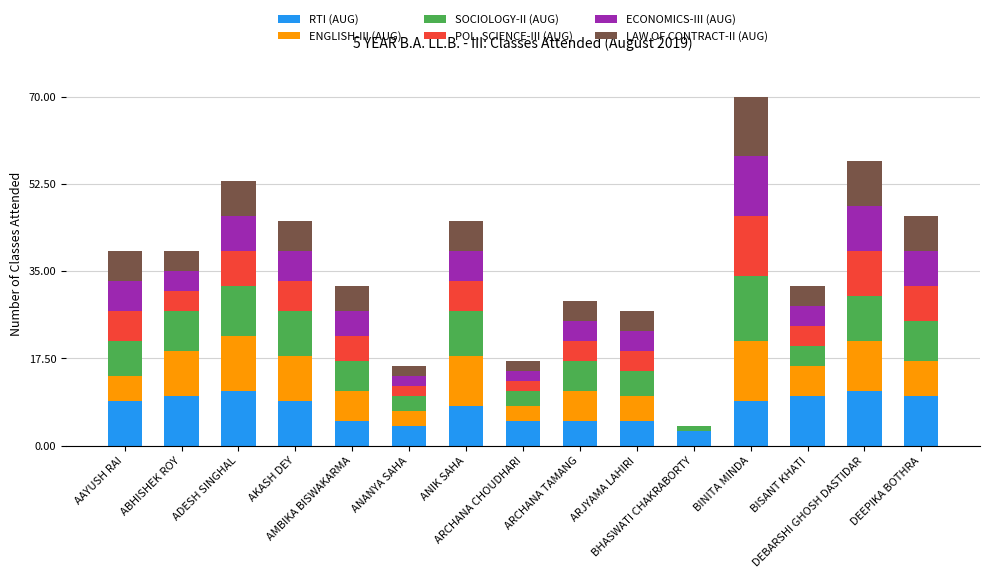

What is the maximum value for RTI (AUG)?

11